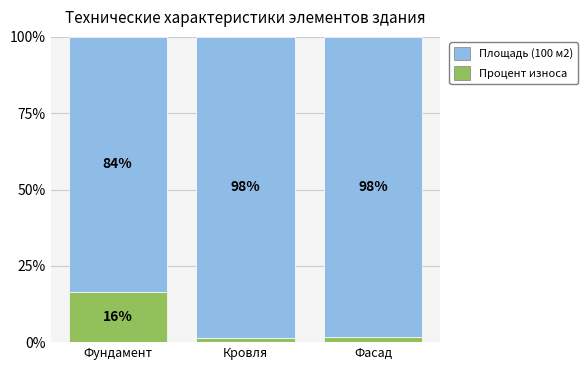

Does the chart contain stacked bars?

Yes